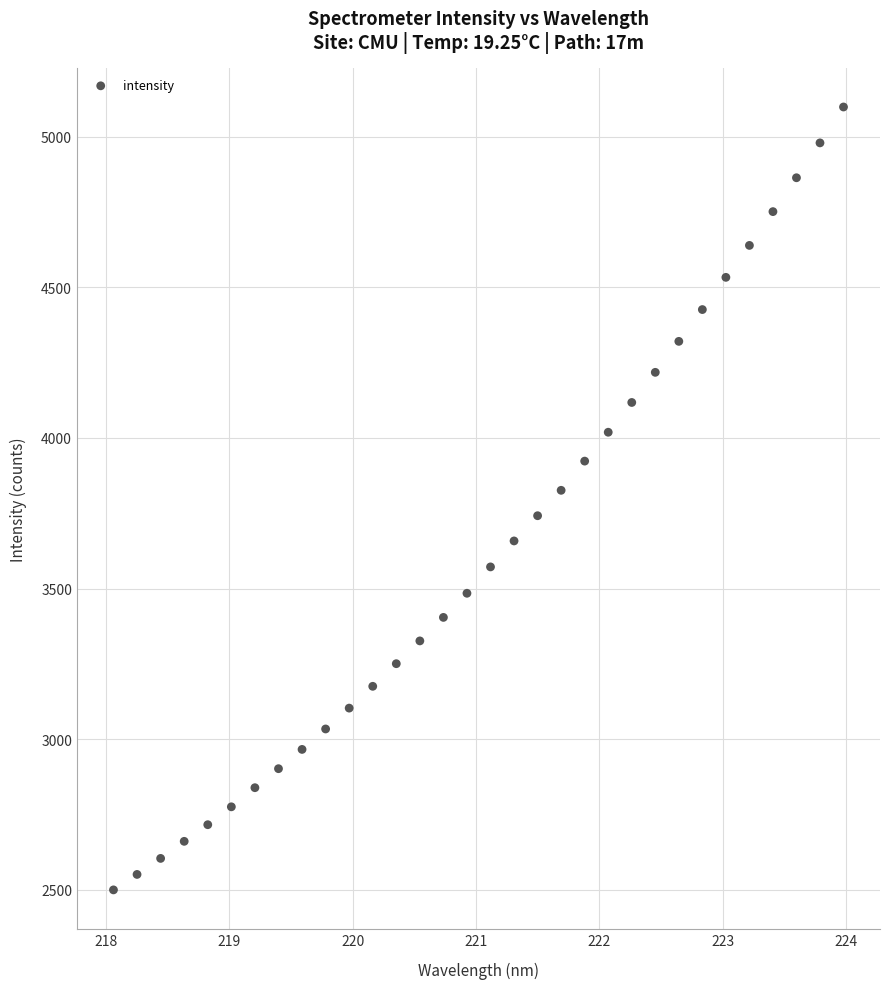

What is the range of Y values (max minus min)?

2598.4